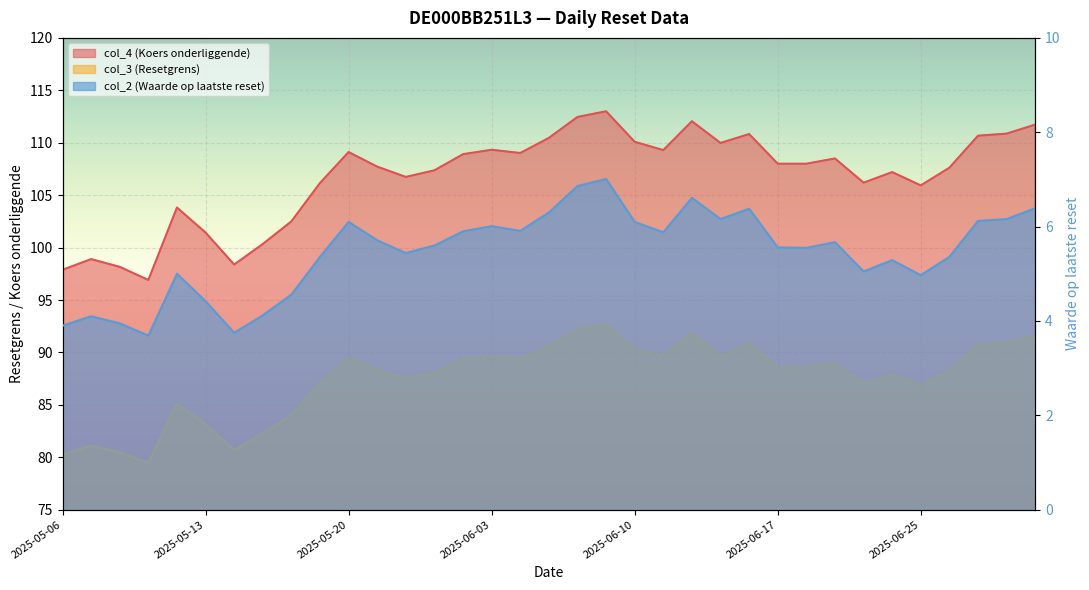

True or false: col_3 (Resetgrens) and col_2 (Waarde op laatste reset) intersect in this chart.

False